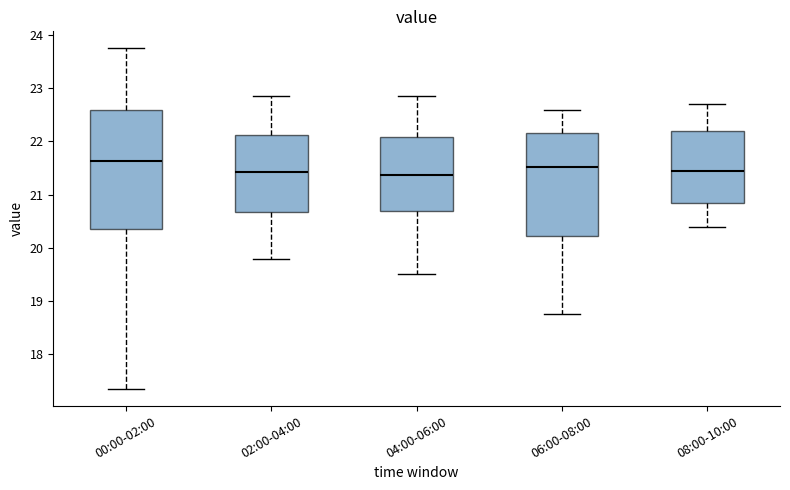

Reading left to right, transcribe this box plot: for each box, give where its median line is, the range the box spans, and where its two whiskers end, as read against the y-axis. The values are not printed on the chart, so give them approximately, as read against the axis.

00:00-02:00: median 21.6, box 20.3 to 22.6, whiskers 17.4 to 23.8
02:00-04:00: median 21.4, box 20.7 to 22.1, whiskers 19.8 to 22.9
04:00-06:00: median 21.4, box 20.7 to 22.1, whiskers 19.5 to 22.9
06:00-08:00: median 21.5, box 20.2 to 22.2, whiskers 18.8 to 22.6
08:00-10:00: median 21.5, box 20.8 to 22.2, whiskers 20.4 to 22.7